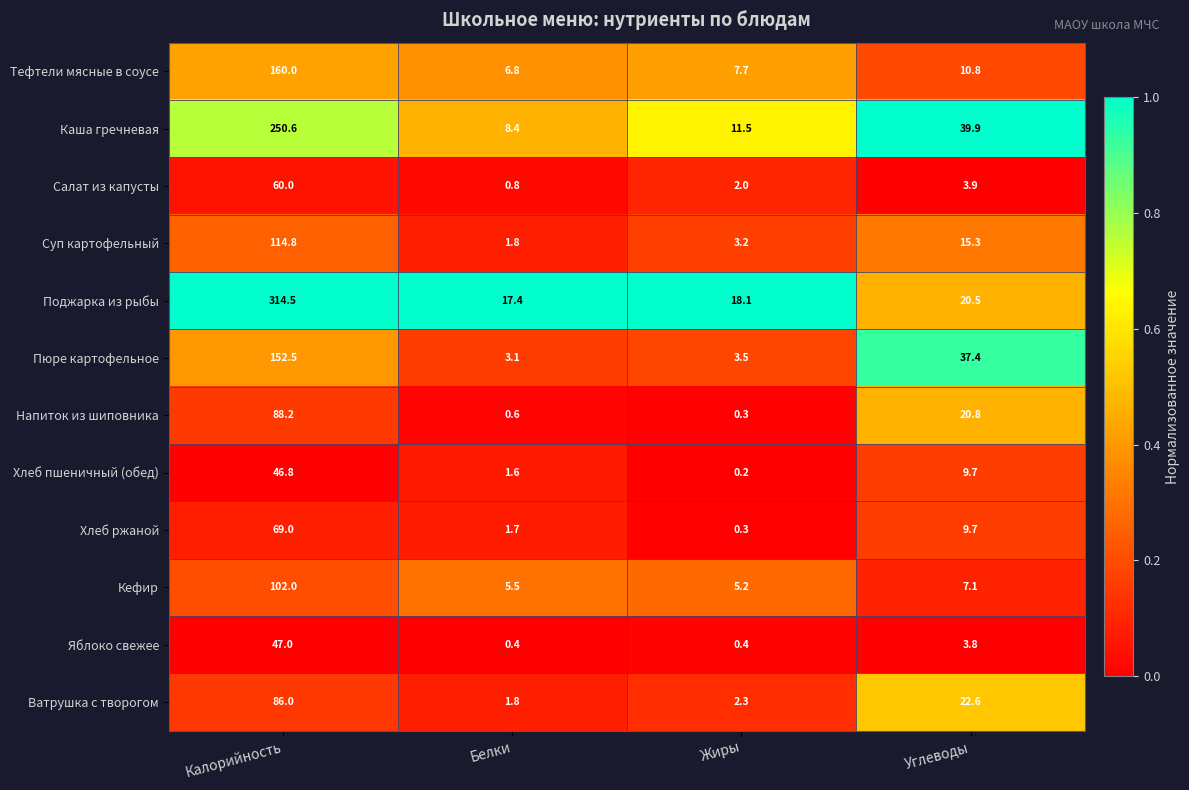

Which series has the widest spread of values?

Поджарка из рыбы